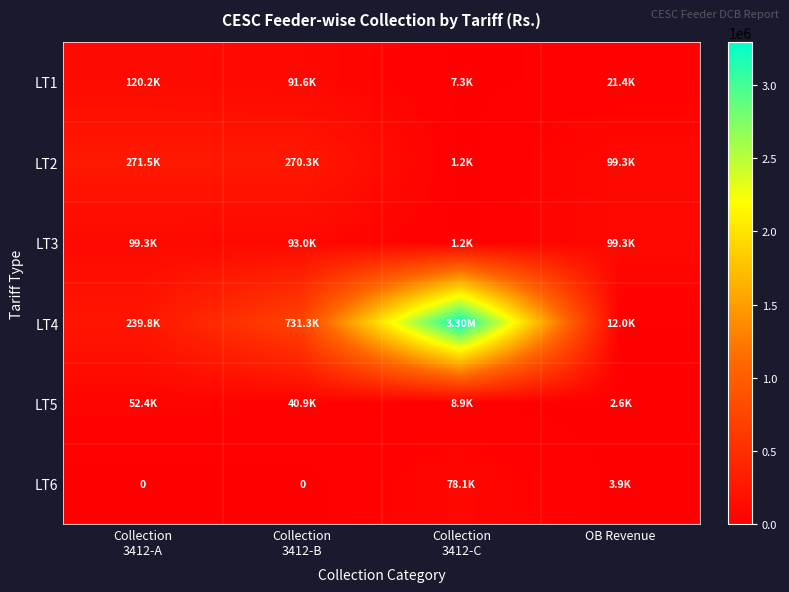

The LT5 series shows 52390.0 at Collection 3412-A. True or false?

True